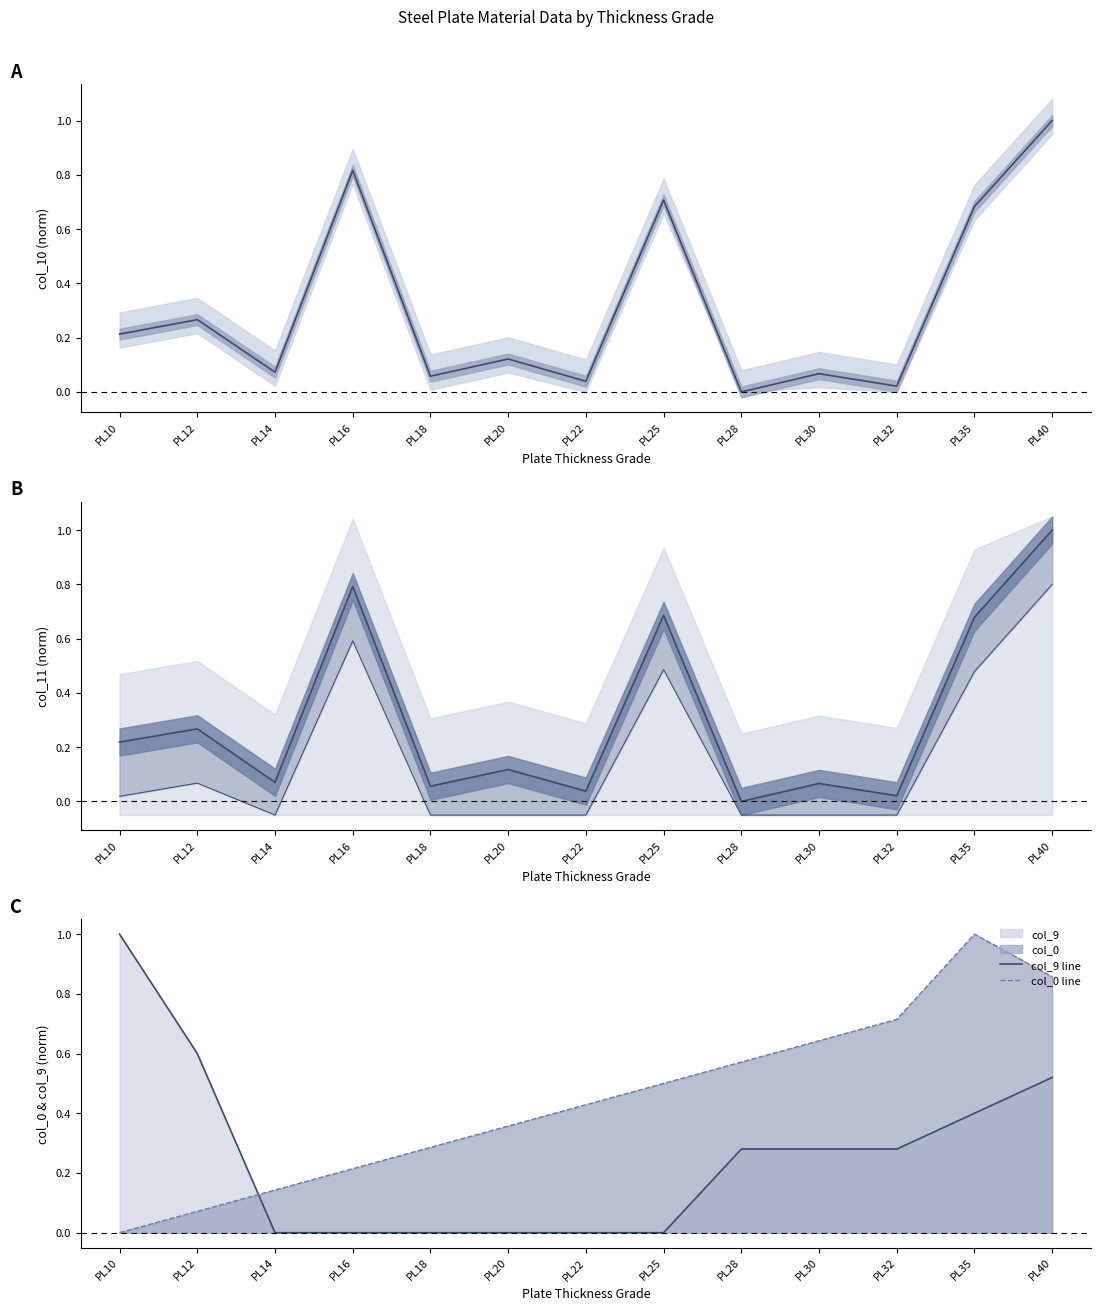

The value of col_10 at PL20 is 0.2. True or false?

False